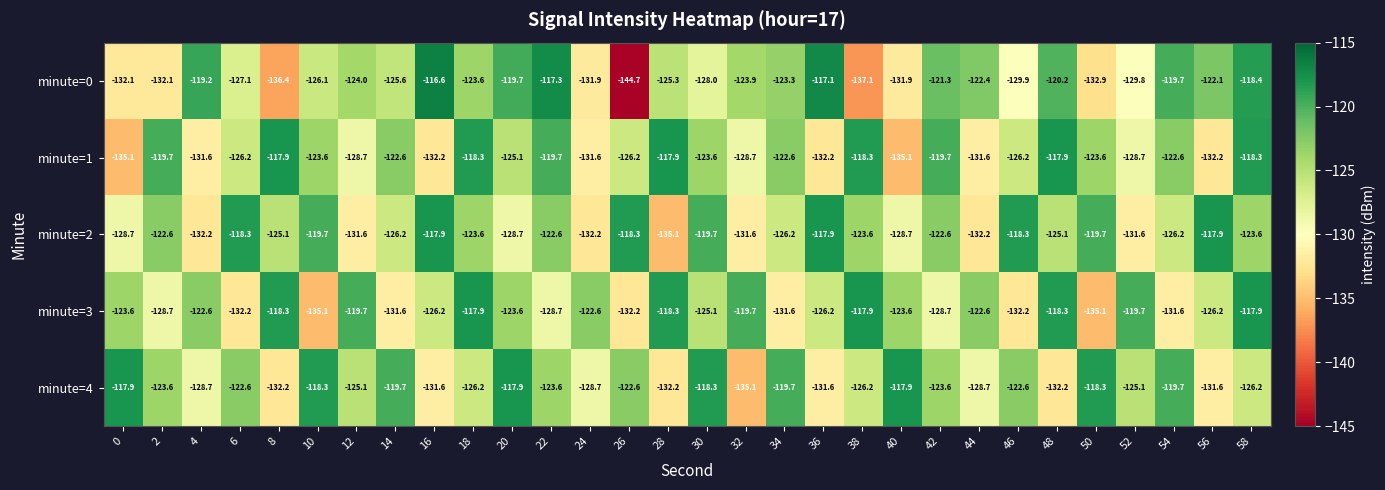

What is the total value across all series at 8?

-629.9